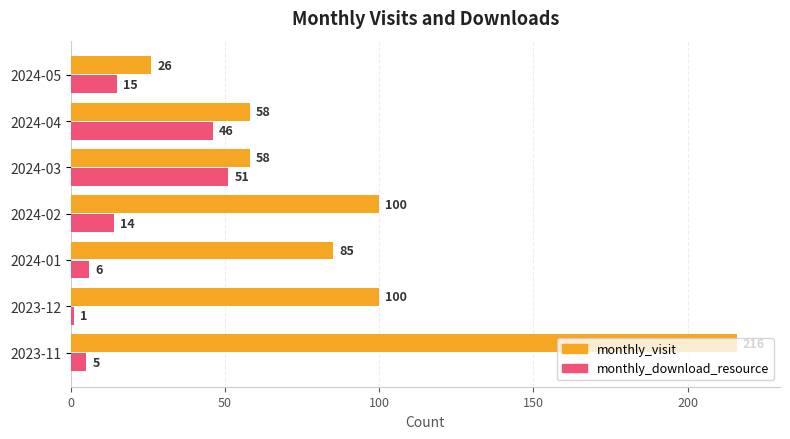

At which category is the sum across all series the highest?

2023-11